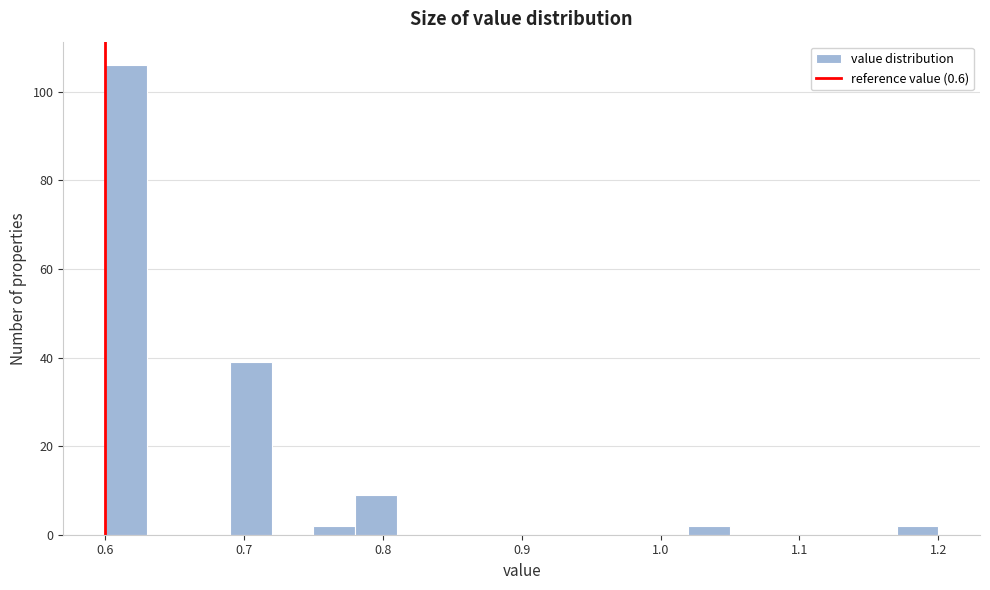

Around what value on the x-axis is the tallest bar? Give the approximate position of its centre, as read against the axis.

0.62